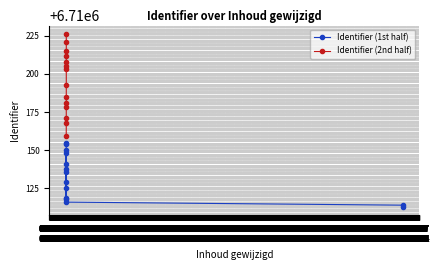

How many data points in Identifier (2nd half) are less than 6710203?

7